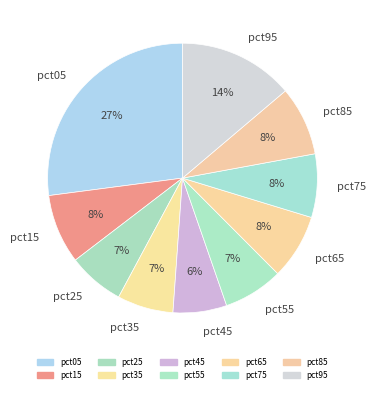

How many slices are in this pie chart?

10